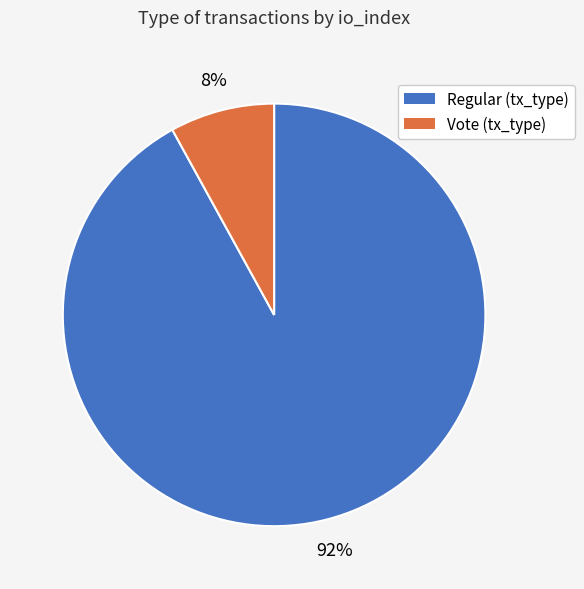

To the nearest percent, what is the combined percentage of Regular (tx_type) and Vote (tx_type)?

100%